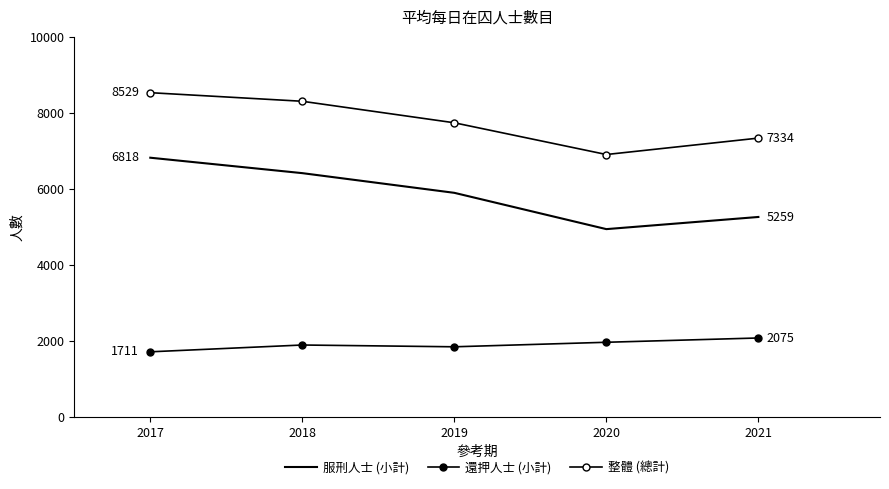

Reading right to left, list all the values displayed in this chart.

服刑人士 (小計): 5259	4939	5894	6412	6818
還押人士 (小計): 2075	1962	1843	1890	1711
整體 (總計): 7334	6902	7737	8303	8529